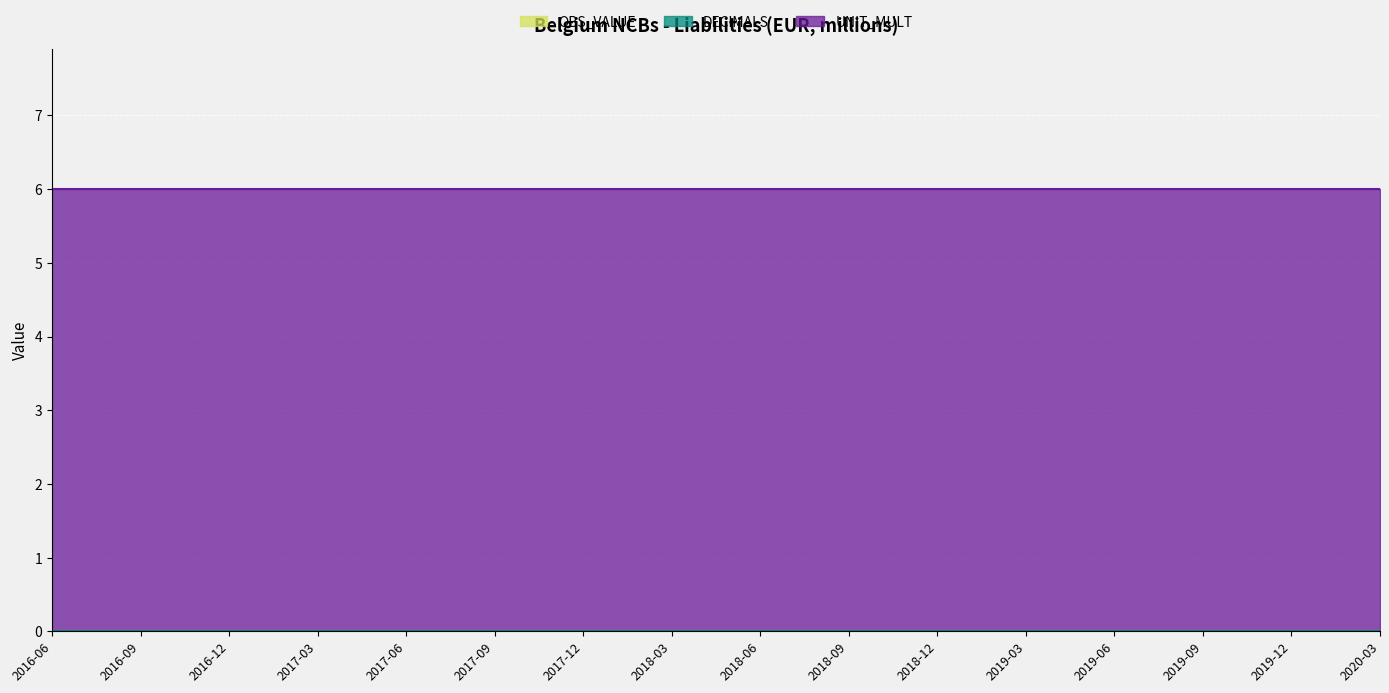

Which series has the largest total across all categories?

UNIT_MULT